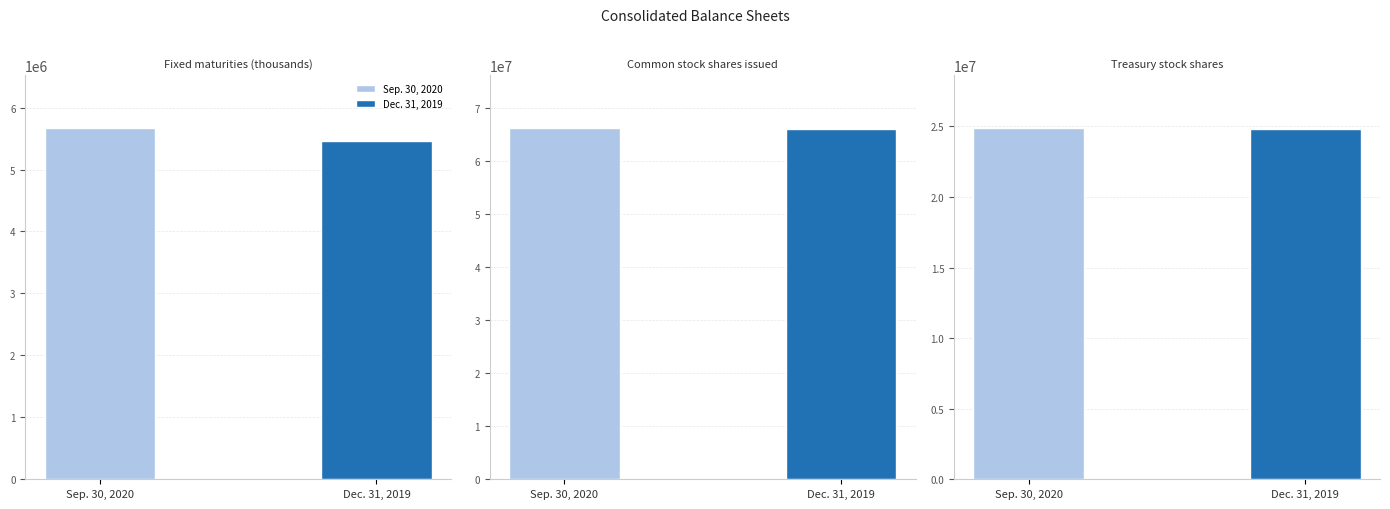

Rank the series at Fixed maturities (thousands) from lowest to highest value.

Dec. 31, 2019, Sep. 30, 2020